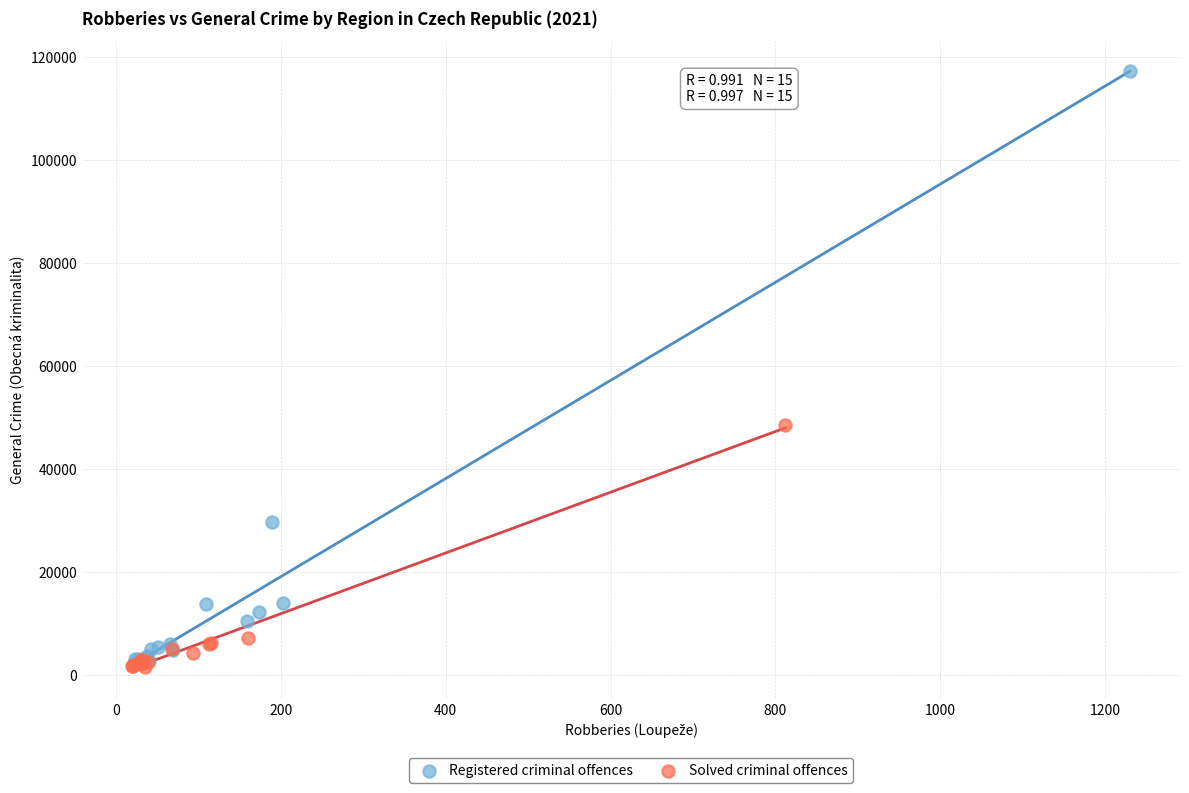

Which series has the widest spread of Y values?

Registered criminal offences